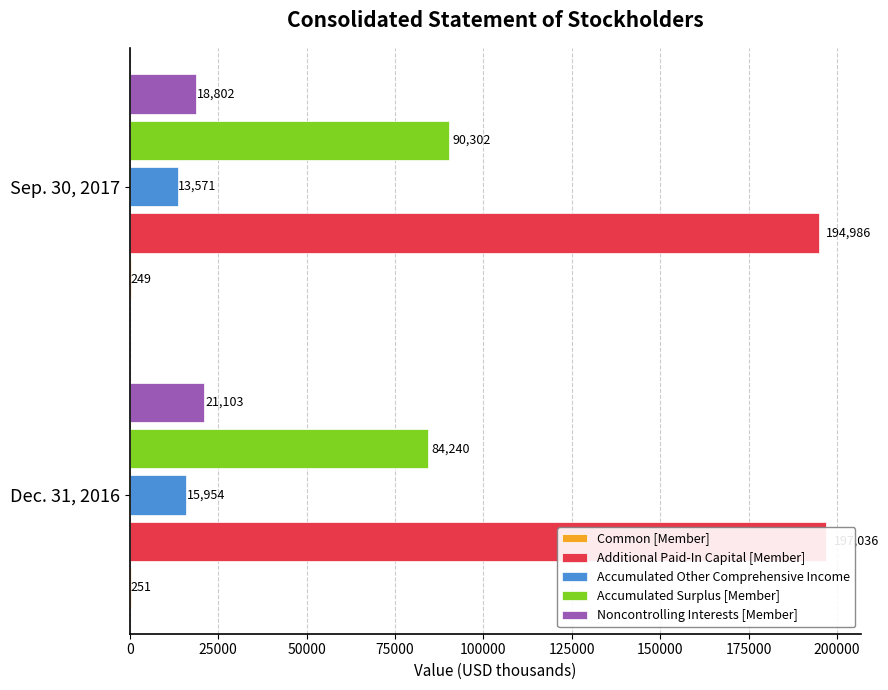

What is the average value of the Accumulated Other Comprehensive Income series?

14762